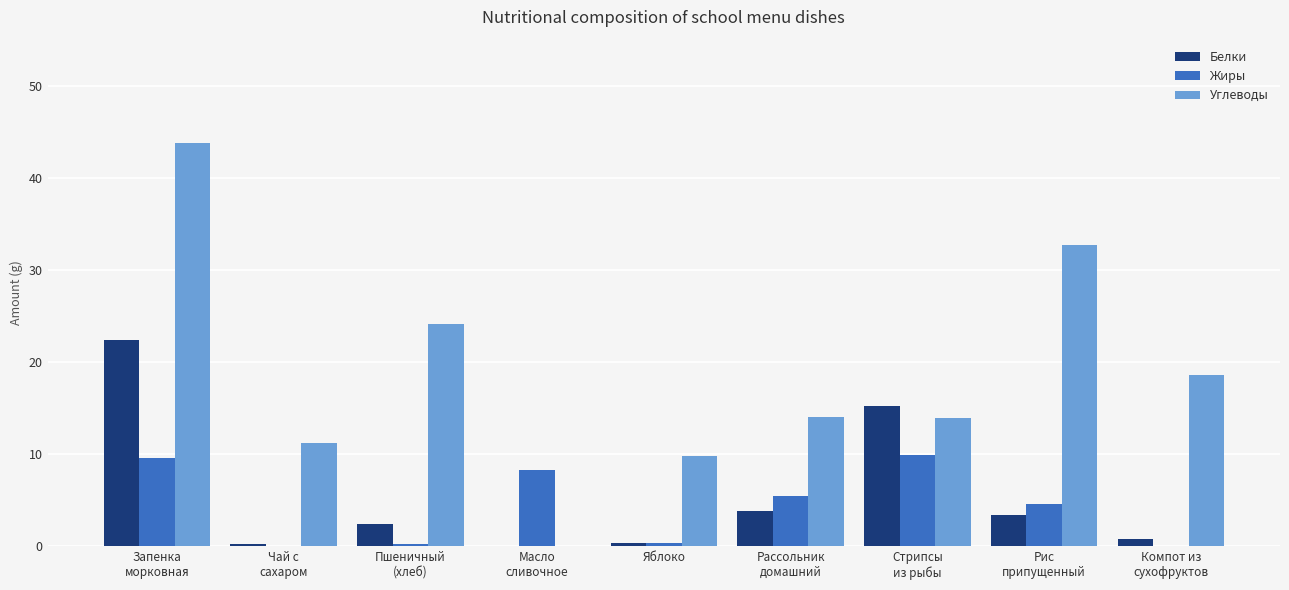

What is the total value across all series at Яблоко?

10.6